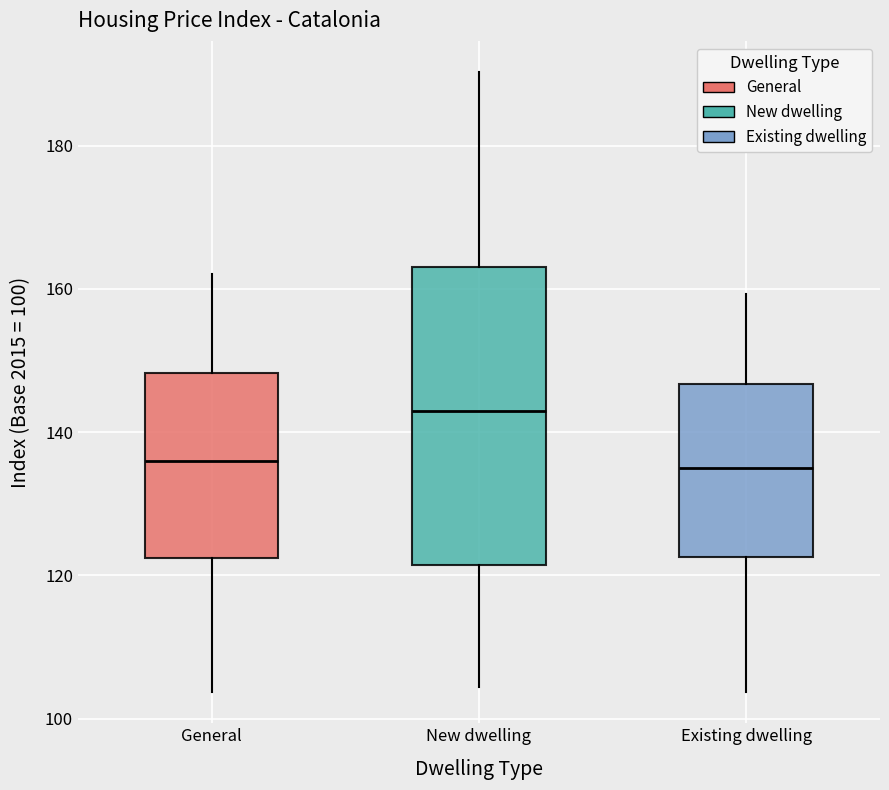

Where does the median line of the box for Existing dwelling sit on the y-axis? The values are not printed on the chart, so give them approximately, as read against the axis.

136